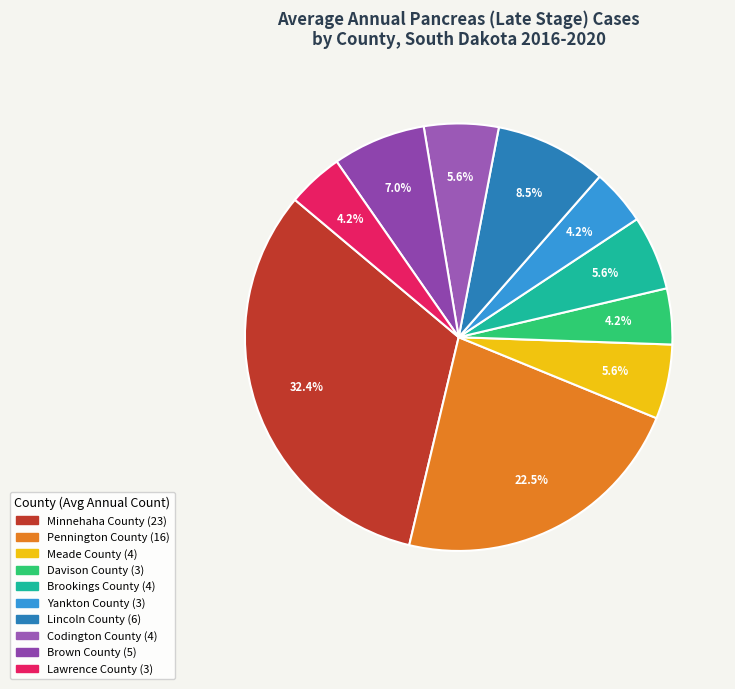

Combined, do Yankton County and Codington County account for over 50%?

No